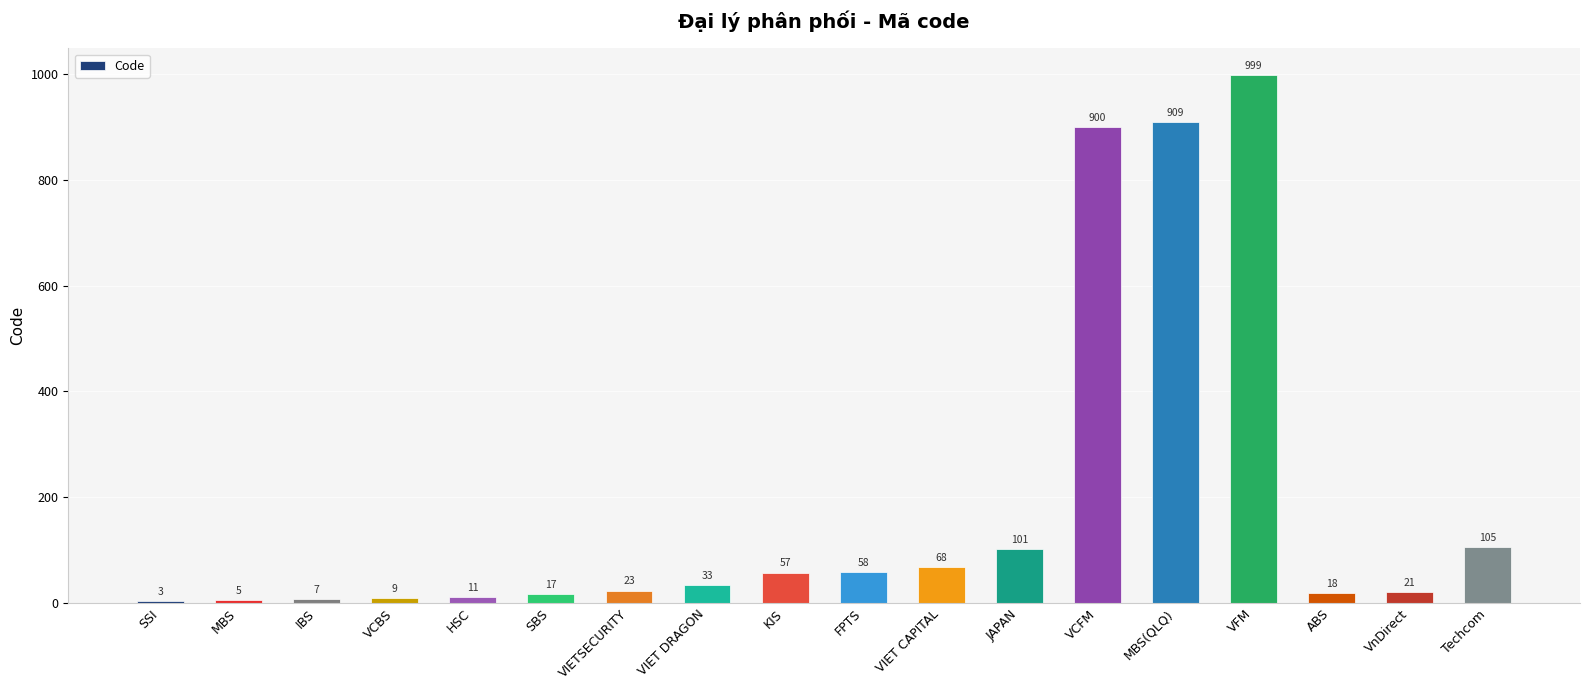

What value does the data have at KIS, to the nearest 50?

50